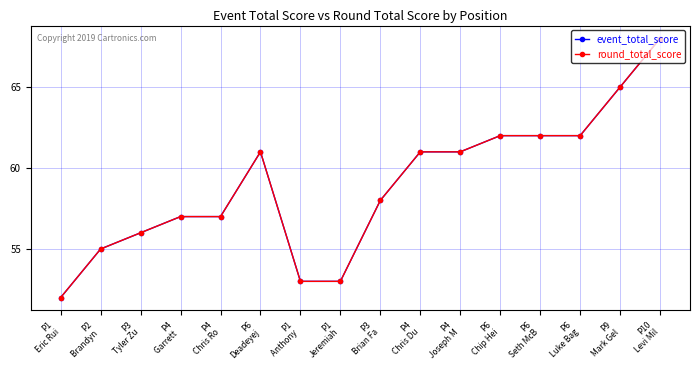

The value of event_total_score at P1
Anthony  is 53. True or false?

True